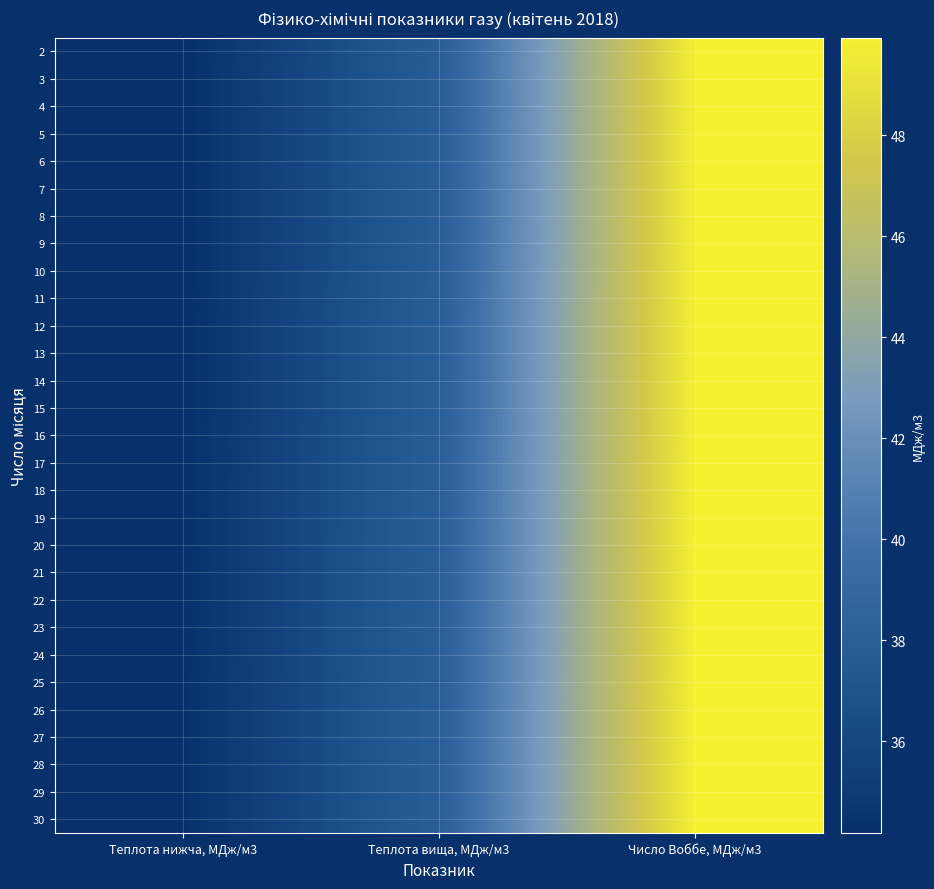

Reading left to right, transcribe all the data shown in this chart.

2: Теплота нижча, МДж/м3=34.2	Теплота вища, МДж/м3=37.9	Число Воббе, МДж/м3=49.9
3: Теплота нижча, МДж/м3=34.2	Теплота вища, МДж/м3=37.9	Число Воббе, МДж/м3=49.9
4: Теплота нижча, МДж/м3=34.2	Теплота вища, МДж/м3=37.9	Число Воббе, МДж/м3=49.9
5: Теплота нижча, МДж/м3=34.2	Теплота вища, МДж/м3=37.9	Число Воббе, МДж/м3=49.9
6: Теплота нижча, МДж/м3=34.2	Теплота вища, МДж/м3=37.9	Число Воббе, МДж/м3=49.9
7: Теплота нижча, МДж/м3=34.2	Теплота вища, МДж/м3=37.9	Число Воббе, МДж/м3=49.9
8: Теплота нижча, МДж/м3=34.2	Теплота вища, МДж/м3=37.9	Число Воббе, МДж/м3=49.9
9: Теплота нижча, МДж/м3=34.2	Теплота вища, МДж/м3=37.9	Число Воббе, МДж/м3=49.9
10: Теплота нижча, МДж/м3=34.2	Теплота вища, МДж/м3=37.9	Число Воббе, МДж/м3=49.9
11: Теплота нижча, МДж/м3=34.2	Теплота вища, МДж/м3=38.0	Число Воббе, МДж/м3=49.9
12: Теплота нижча, МДж/м3=34.2	Теплота вища, МДж/м3=38.0	Число Воббе, МДж/м3=49.9
13: Теплота нижча, МДж/м3=34.2	Теплота вища, МДж/м3=38.0	Число Воббе, МДж/м3=49.9
14: Теплота нижча, МДж/м3=34.2	Теплота вища, МДж/м3=38.0	Число Воббе, МДж/м3=49.9
15: Теплота нижча, МДж/м3=34.2	Теплота вища, МДж/м3=38.0	Число Воббе, МДж/м3=49.9
16: Теплота нижча, МДж/м3=34.3	Теплота вища, МДж/м3=38.0	Число Воббе, МДж/м3=49.9
17: Теплота нижча, МДж/м3=34.3	Теплота вища, МДж/м3=38.0	Число Воббе, МДж/м3=49.9
18: Теплота нижча, МДж/м3=34.3	Теплота вища, МДж/м3=38.0	Число Воббе, МДж/м3=49.9
19: Теплота нижча, МДж/м3=34.3	Теплота вища, МДж/м3=38.0	Число Воббе, МДж/м3=49.9
20: Теплота нижча, МДж/м3=34.3	Теплота вища, МДж/м3=38.0	Число Воббе, МДж/м3=49.9
21: Теплота нижча, МДж/м3=34.3	Теплота вища, МДж/м3=38.0	Число Воббе, МДж/м3=49.9
22: Теплота нижча, МДж/м3=34.3	Теплота вища, МДж/м3=38.0	Число Воббе, МДж/м3=49.9
23: Теплота нижча, МДж/м3=34.3	Теплота вища, МДж/м3=38.0	Число Воббе, МДж/м3=49.9
24: Теплота нижча, МДж/м3=34.3	Теплота вища, МДж/м3=38.0	Число Воббе, МДж/м3=49.9
25: Теплота нижча, МДж/м3=34.3	Теплота вища, МДж/м3=38.0	Число Воббе, МДж/м3=49.9
26: Теплота нижча, МДж/м3=34.3	Теплота вища, МДж/м3=38.0	Число Воббе, МДж/м3=49.9
27: Теплота нижча, МДж/м3=34.3	Теплота вища, МДж/м3=38.0	Число Воббе, МДж/м3=49.9
28: Теплота нижча, МДж/м3=34.3	Теплота вища, МДж/м3=38.0	Число Воббе, МДж/м3=49.9
29: Теплота нижча, МДж/м3=34.3	Теплота вища, МДж/м3=38.0	Число Воббе, МДж/м3=49.9
30: Теплота нижча, МДж/м3=34.3	Теплота вища, МДж/м3=38.0	Число Воббе, МДж/м3=49.9